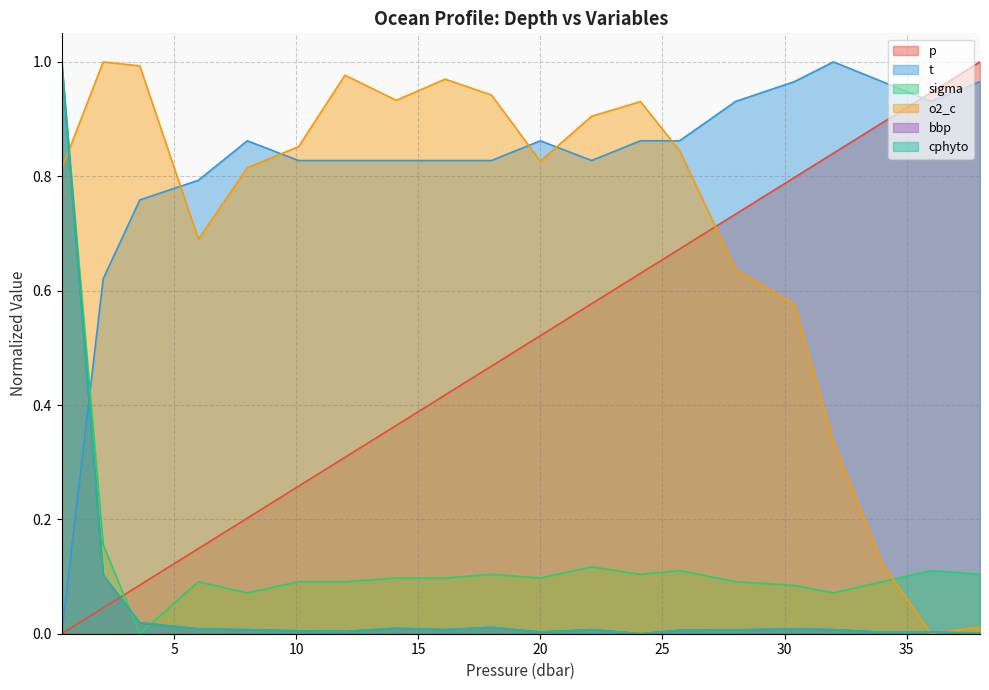

At which category does sigma reach its first local peak?

6.0